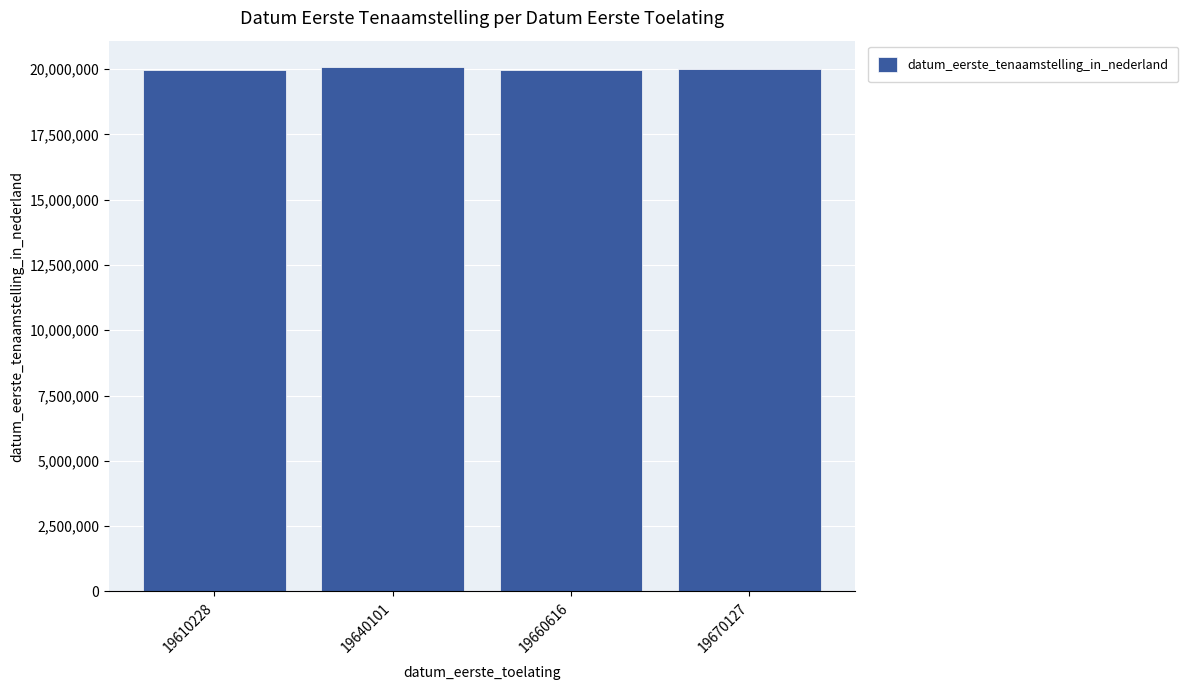

How many categories are shown in the chart?

4